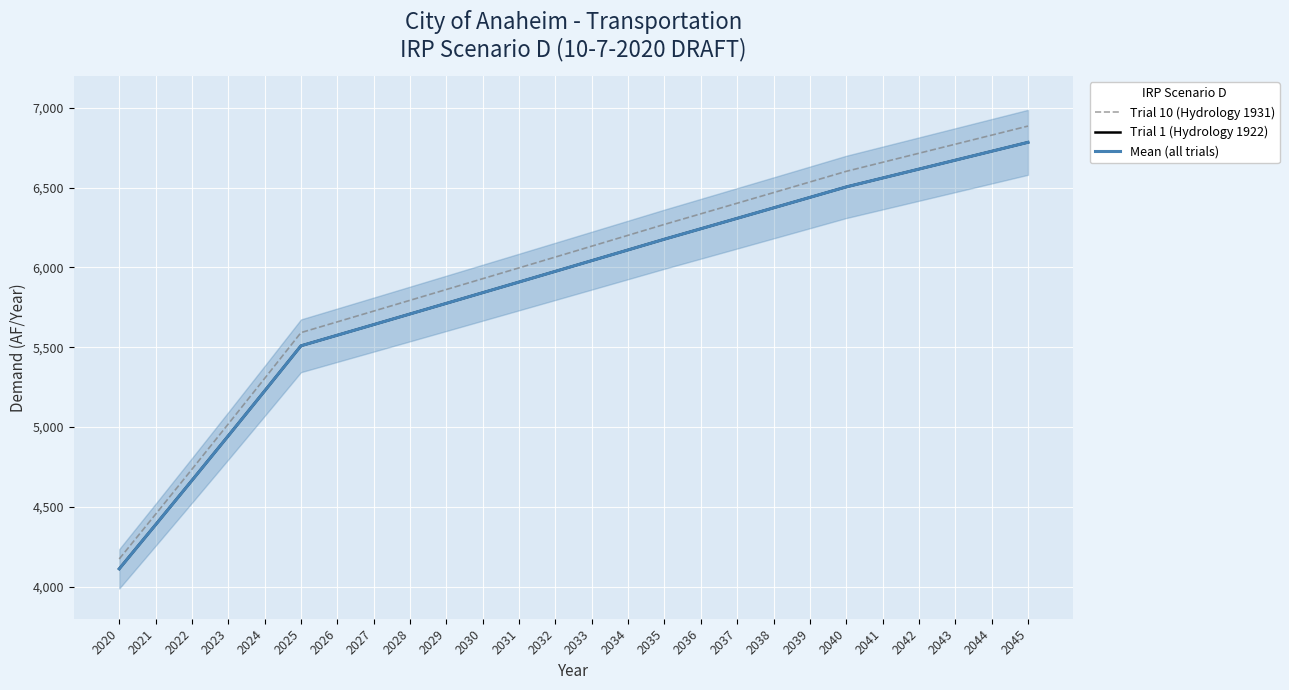

What are all the series names shown in the legend?

Trial 10 (Hydrology 1931), Trial 1 (Hydrology 1922), Mean (all trials)